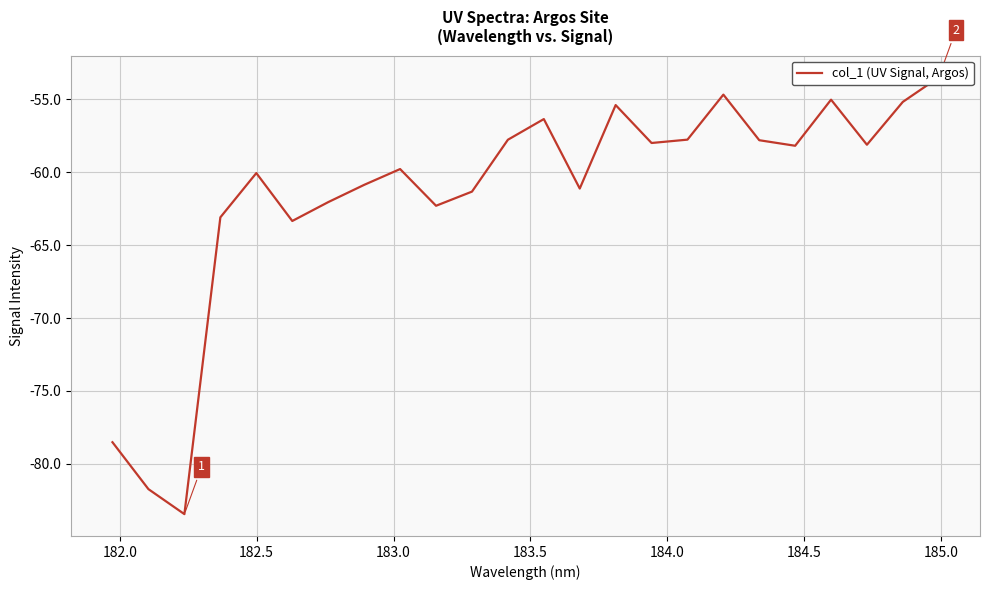

The value at 181.5 is -139.1. True or false?

False